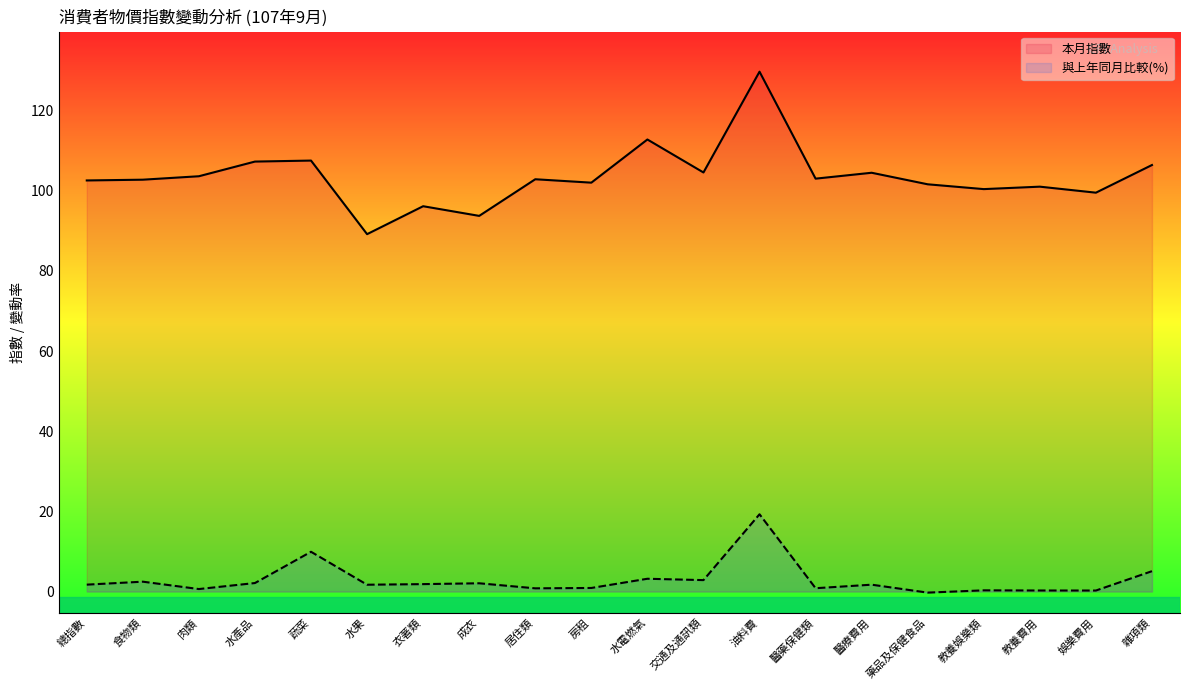

How many values in the 本月指數 series exceed 102?

13